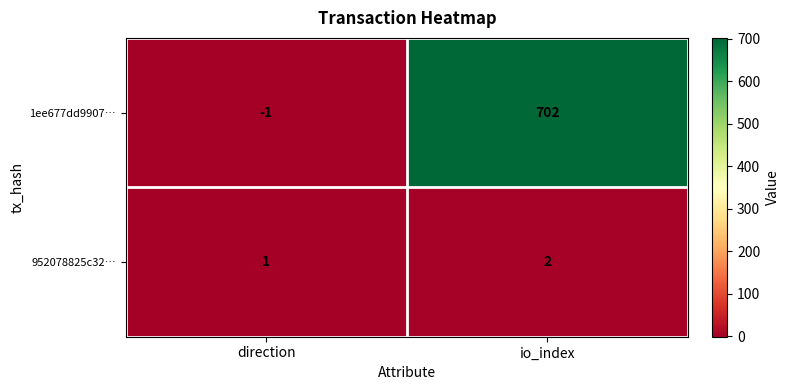

At which category is the sum across all series the highest?

io_index